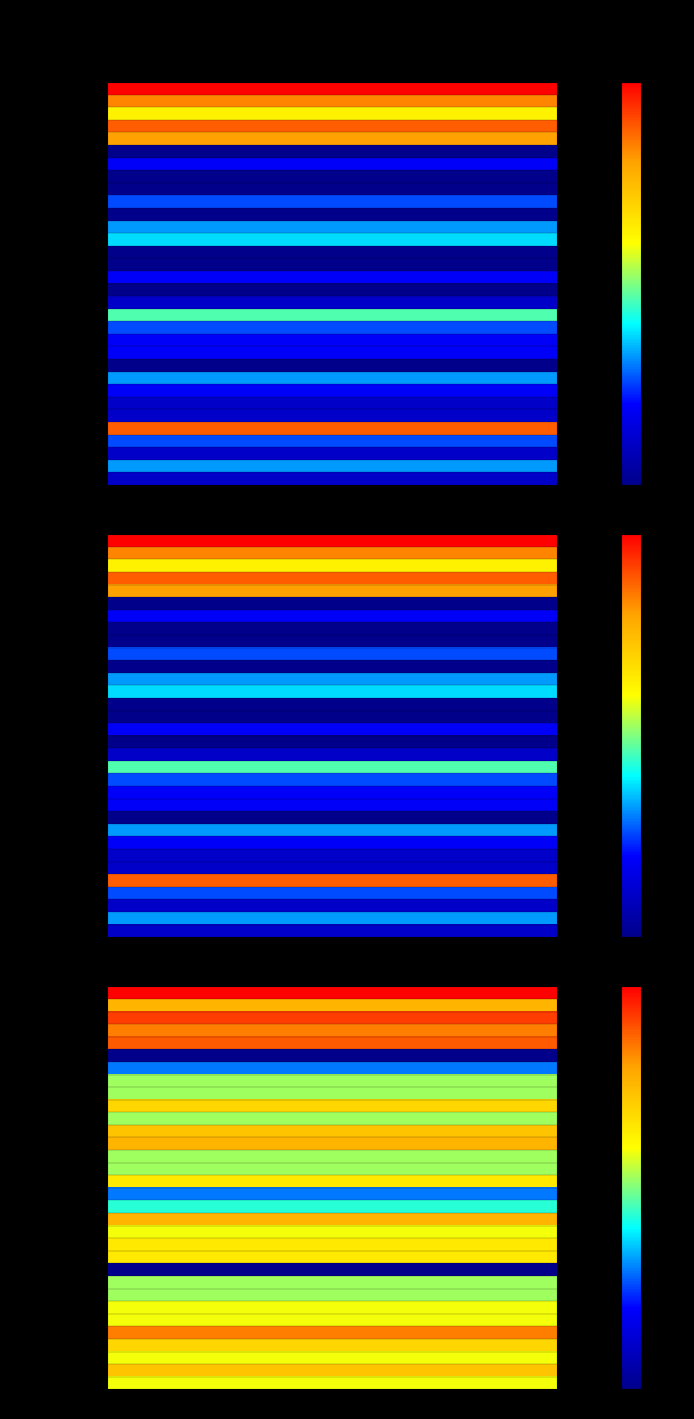

The value of Asie at Entrées is 8.5. True or false?

True